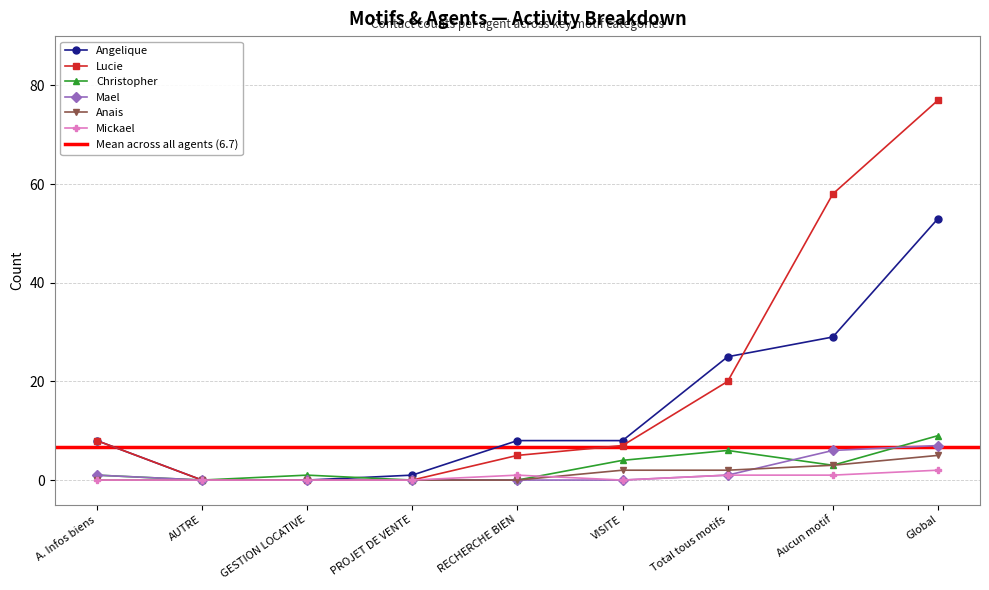

True or false: Mael and Mickael intersect in this chart.

False